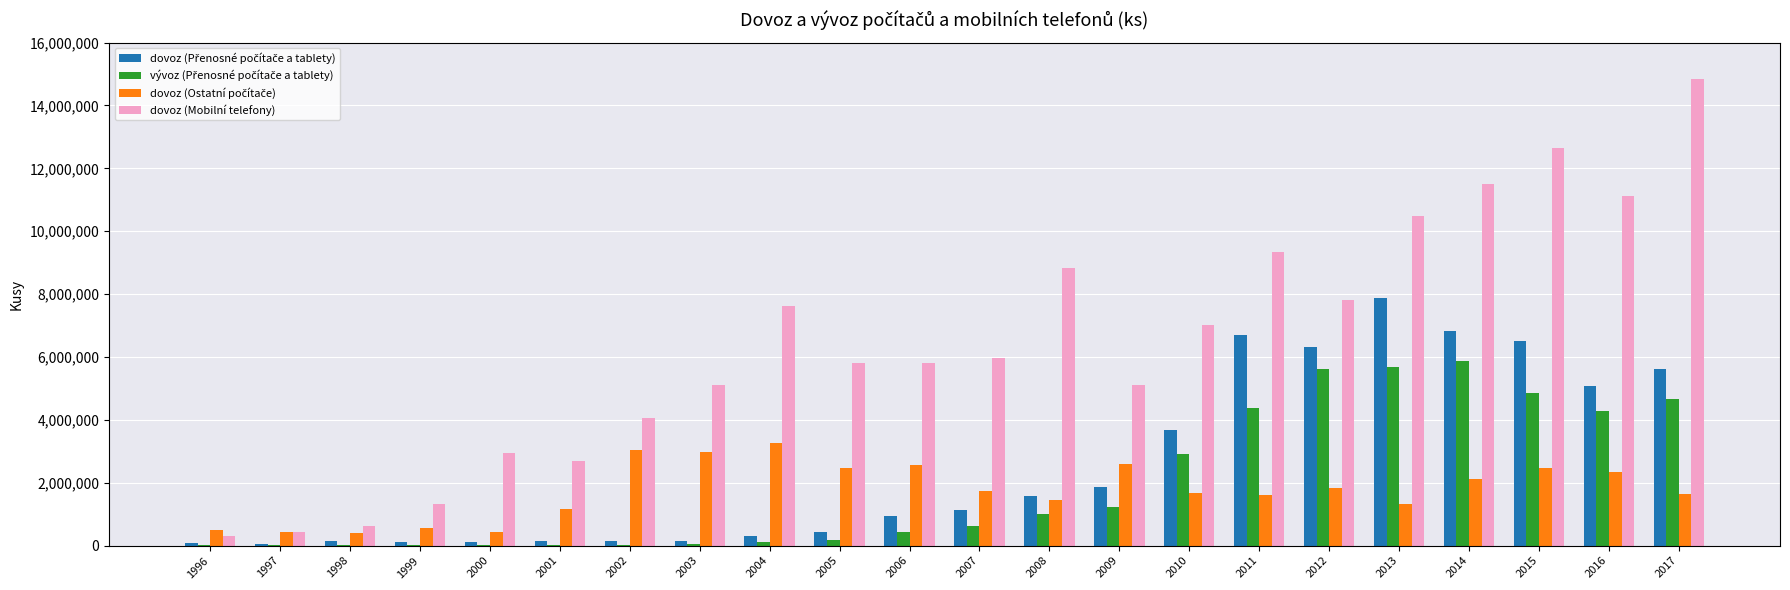

What is the maximum value shown in the chart?

14831614